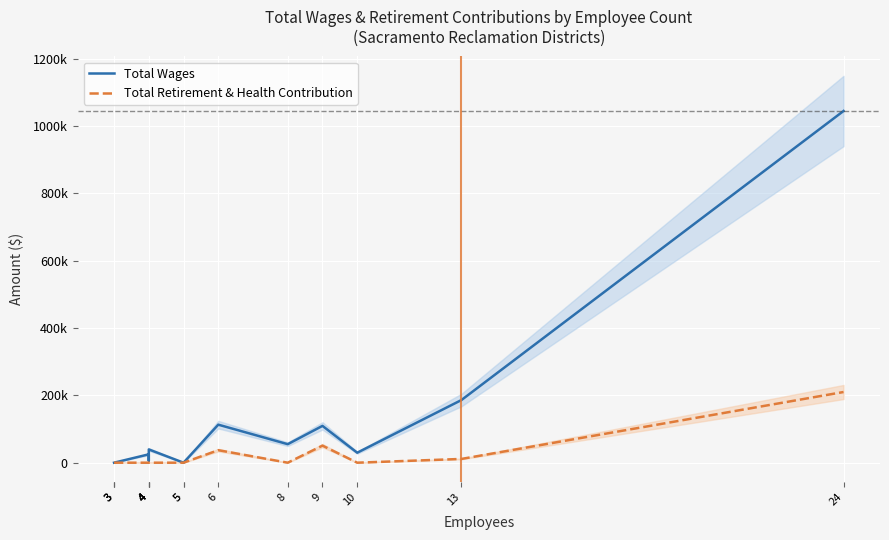

Does the chart display data point markers on the line(s)?

No